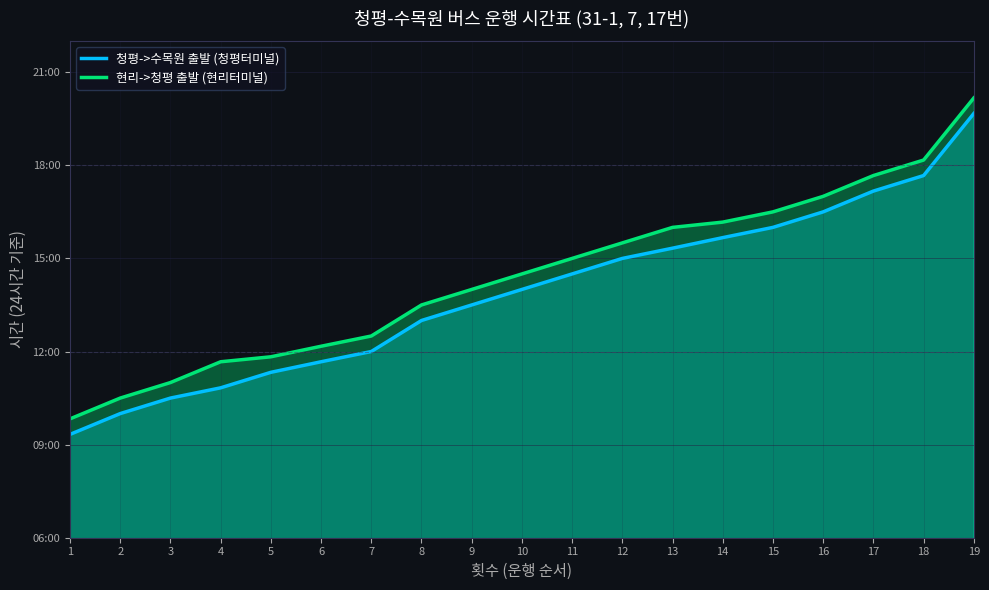

At how many categories does at least one series exceed 15?

8